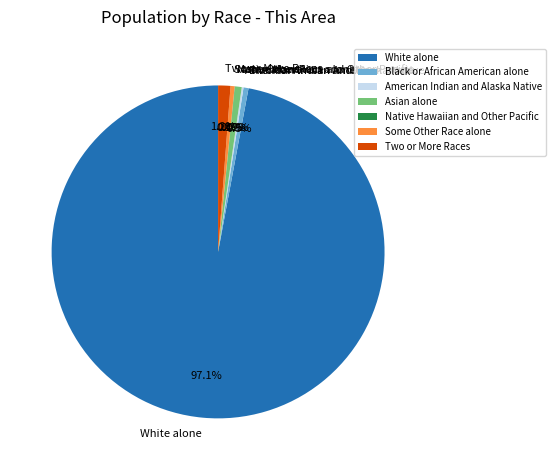

Which has a higher value, White alone or Asian alone?

White alone